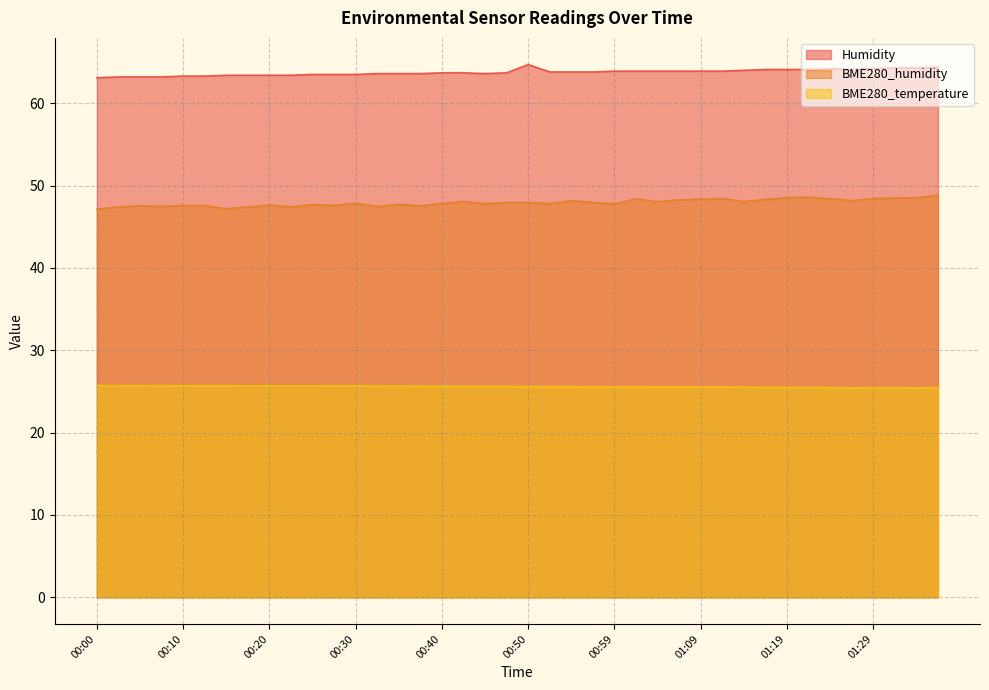

Is the value of BME280_humidity at 01:32 greater than the value of Humidity at 00:05?

No